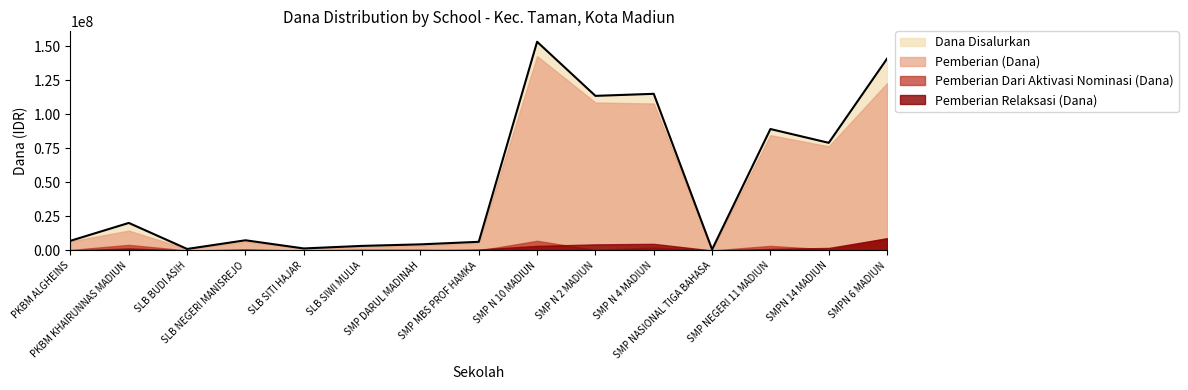

Is it true that Dana Disalurkan equals 153375000 at SMP N 10 MADIUN?

True